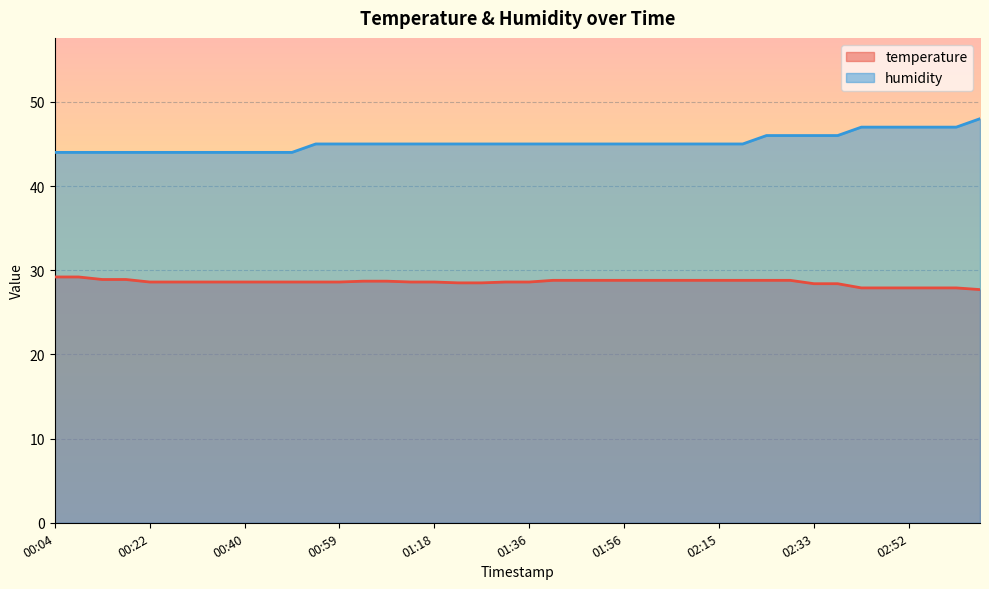

What is the total value across all series at 00:08?

73.2